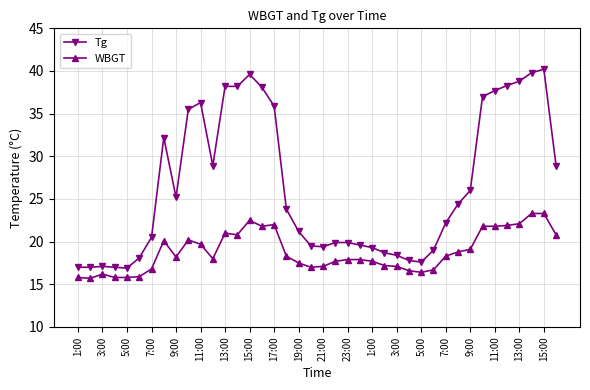

True or false: WBGT has more than 0 interior local peaks.

True